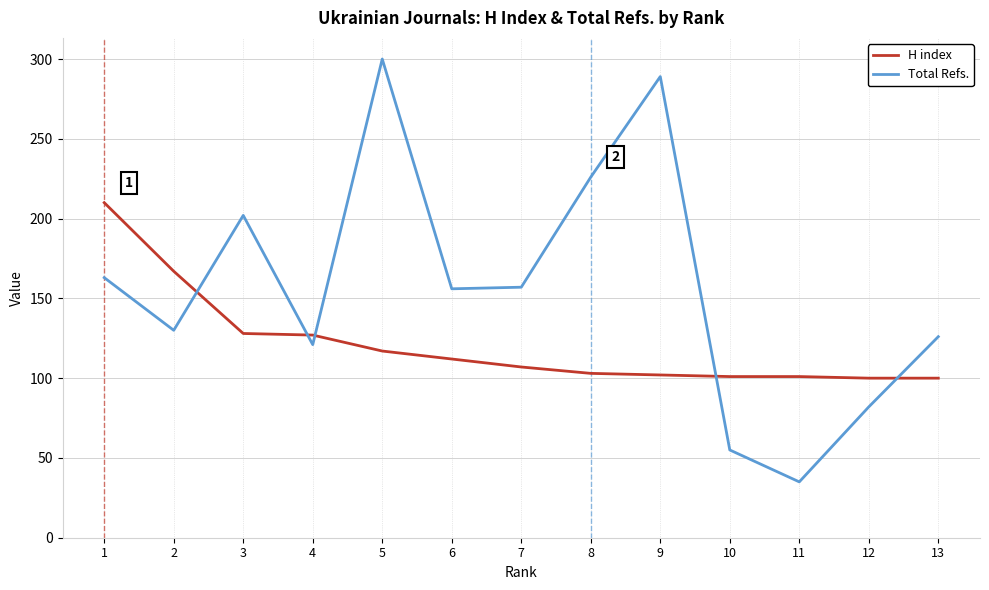

At 11, list the series in order from largest to smallest.

H index, Total Refs.